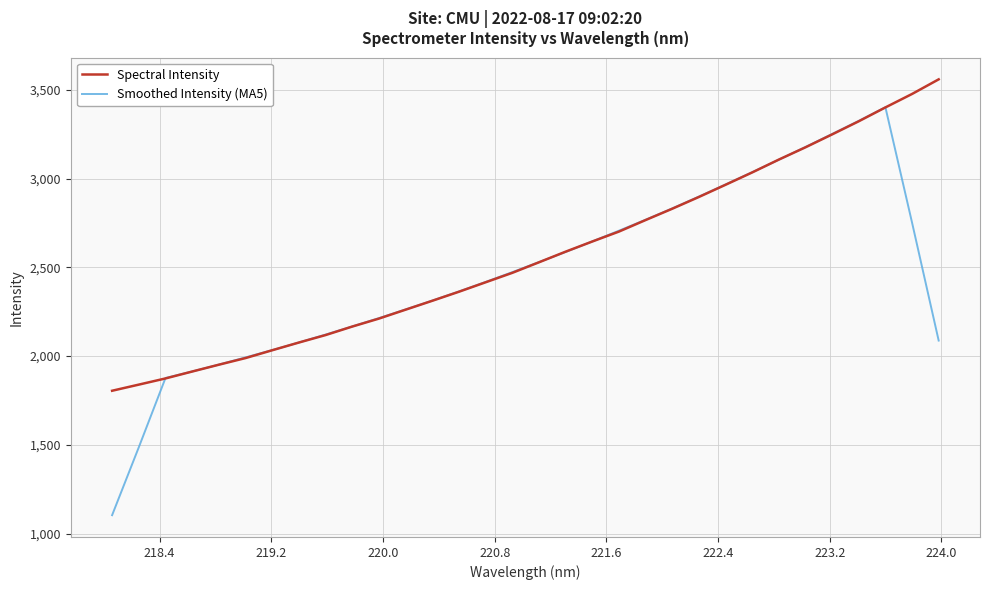

Which series has the widest spread of values?

Smoothed Intensity (MA5)